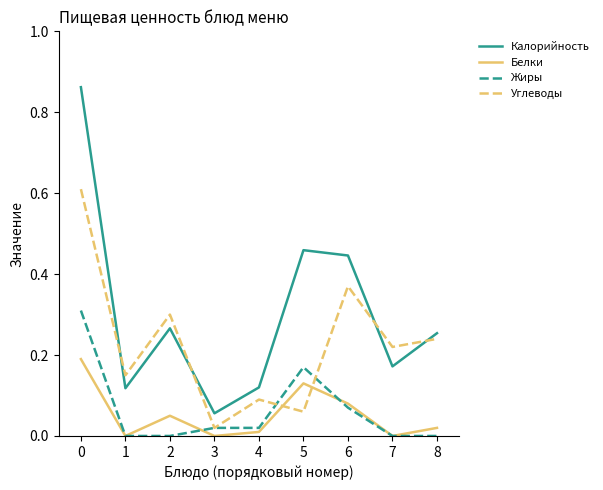

Which series has the widest spread of values?

Калорийность